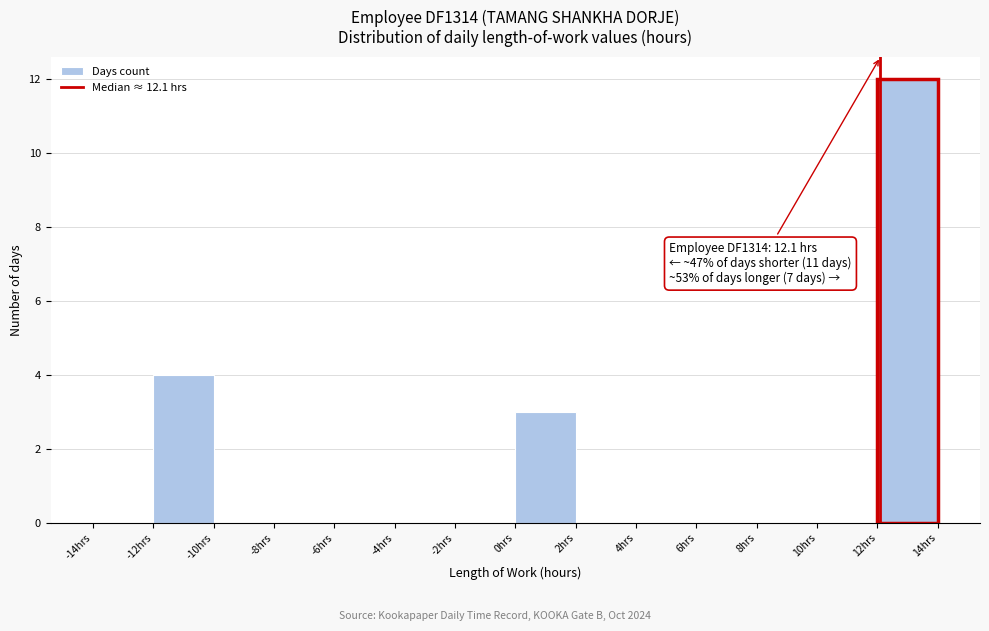

Which range on the x-axis has the tallest bar?

12 to 14